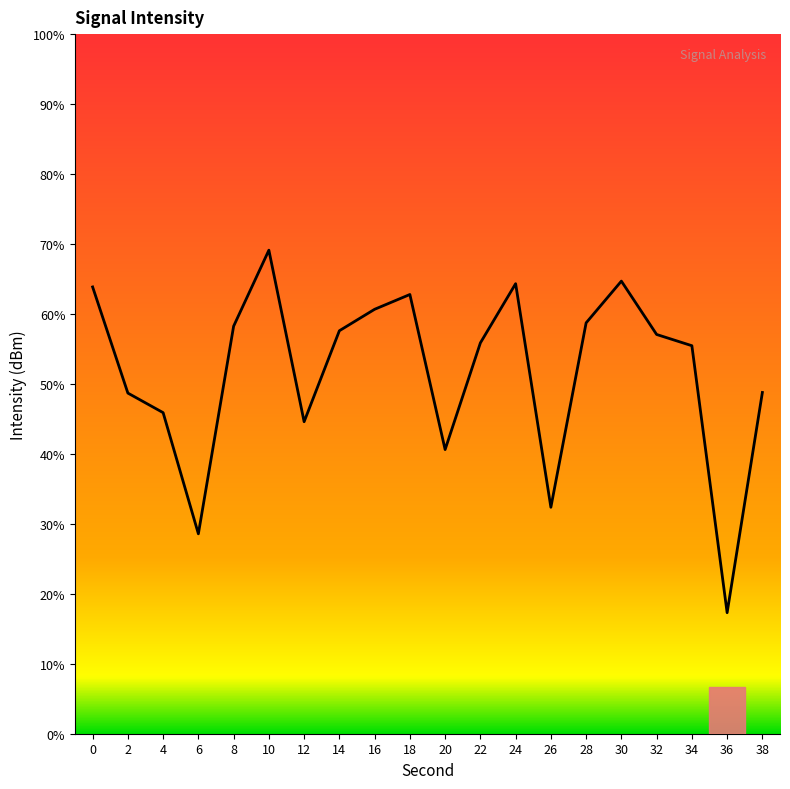

Does the chart display data point markers on the line(s)?

No